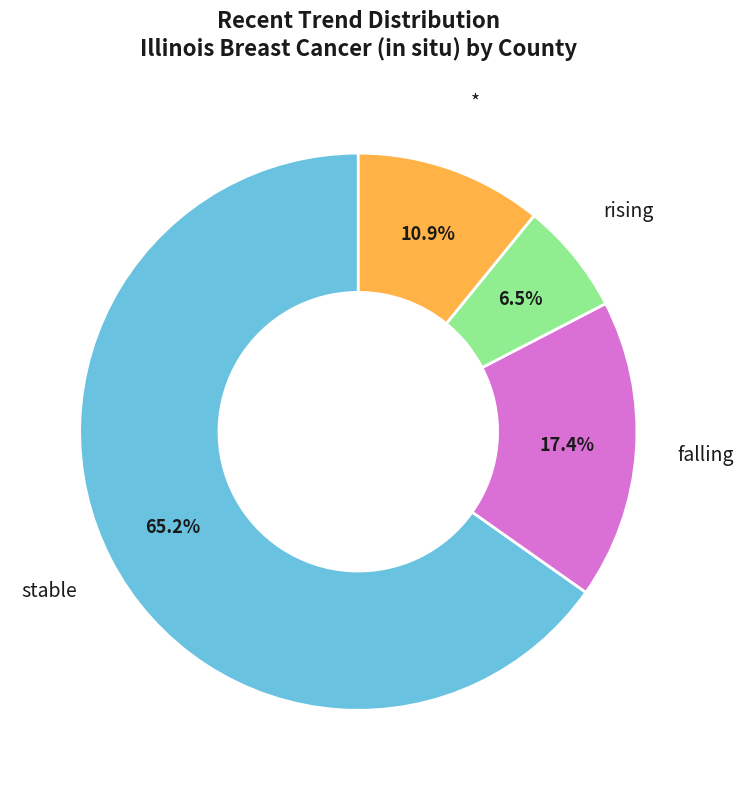

To the nearest percent, what percentage of the pie is falling?

17%